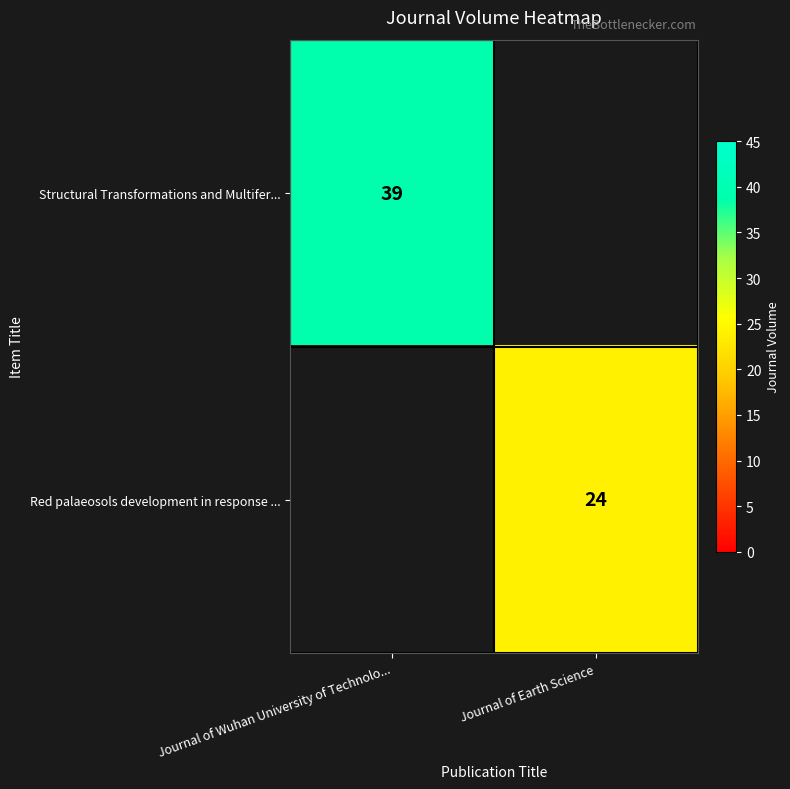

Is the value of Red palaeosols development in response ... at Journal of Earth Science greater than the value of Structural Transformations and Multifer... at Journal of Wuhan University of Technolo...?

No